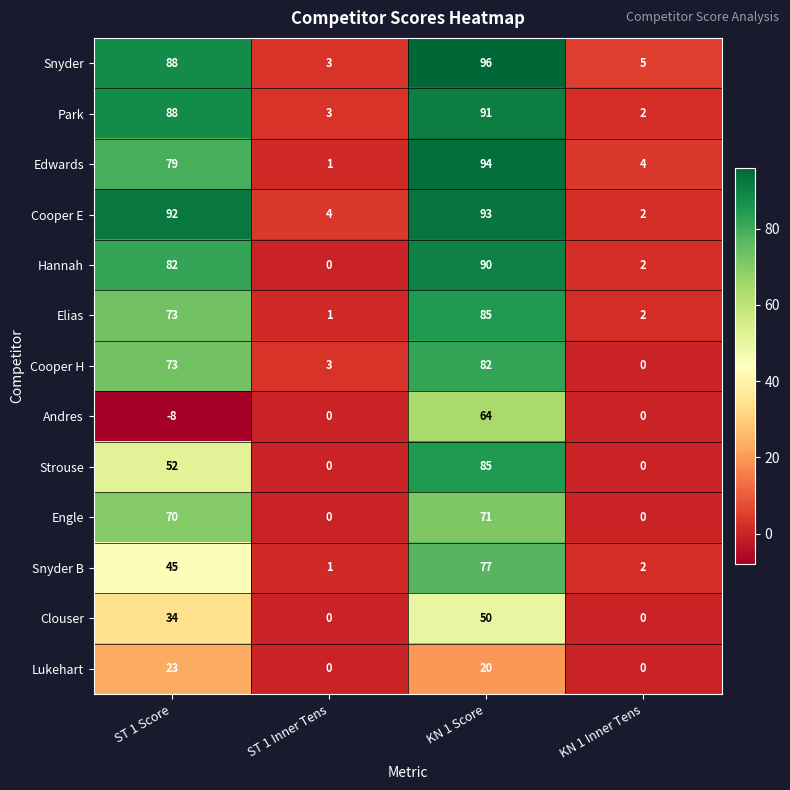

What is the spread (max minus min) of values at ST 1 Inner Tens?

4